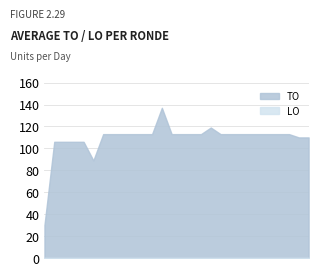

True or false: TO has a value of 113 at 2022 2de aanpassing goedgekeurd.

True